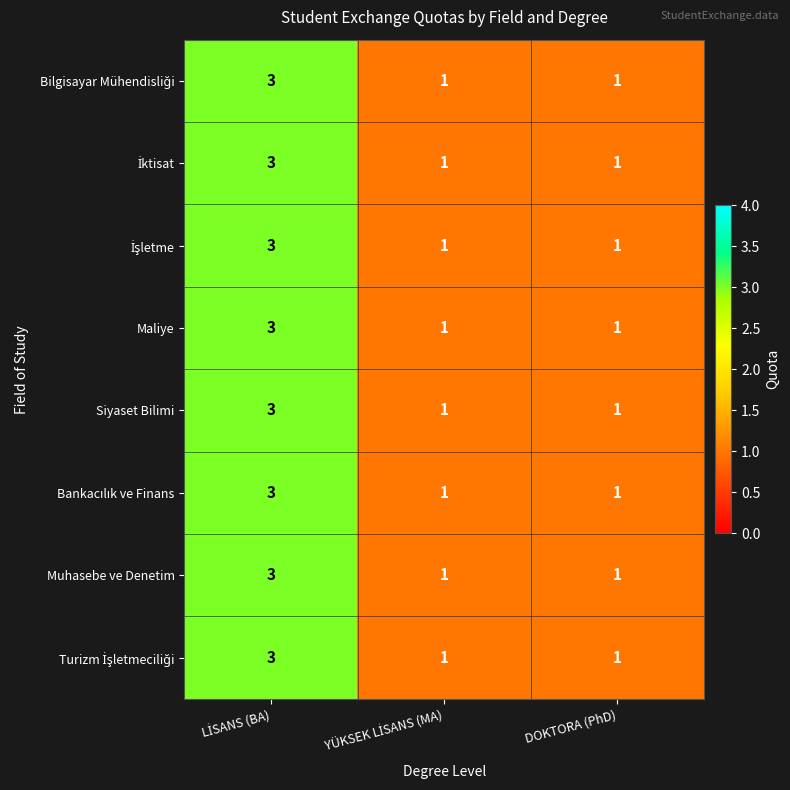

What is the greatest value displayed?

3